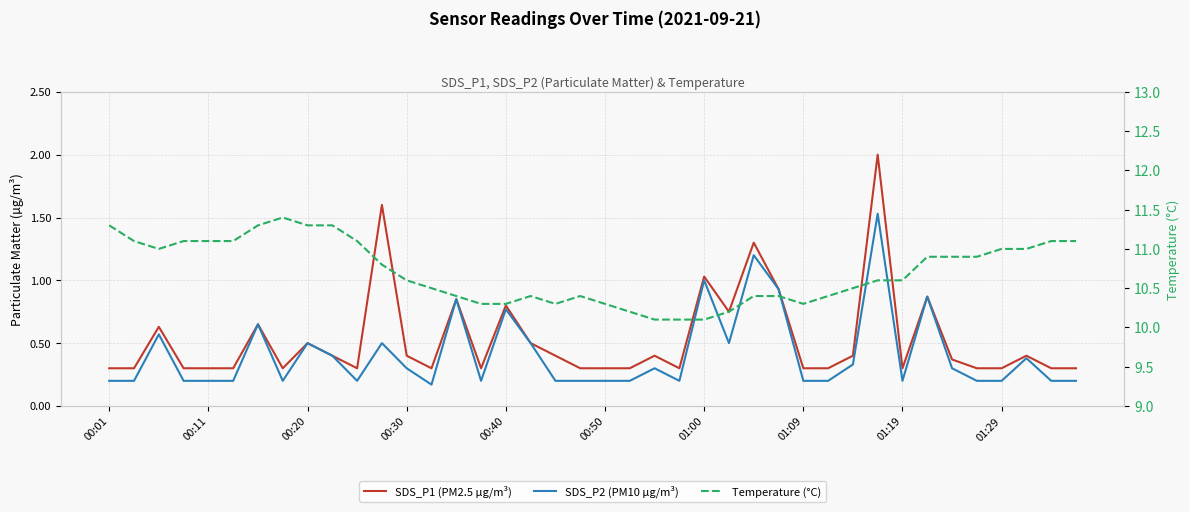

How many interior local valleys does the SDS_P2 (PM10 µg/m³) series have?

7